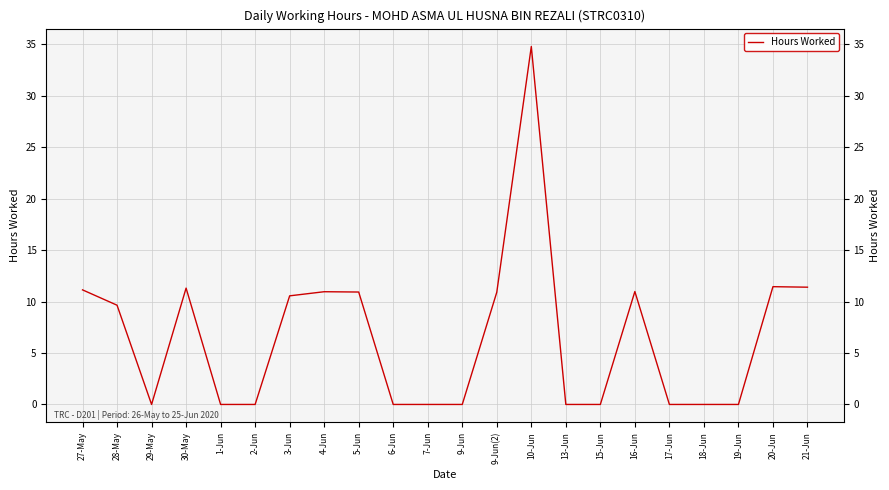

List the labels in order of value, smallest first.

29-May, 1-Jun, 2-Jun, 6-Jun, 7-Jun, 9-Jun, 13-Jun, 15-Jun, 17-Jun, 18-Jun, 19-Jun, 28-May, 3-Jun, 9-Jun(2), 5-Jun, 4-Jun, 16-Jun, 27-May, 30-May, 21-Jun, 20-Jun, 10-Jun